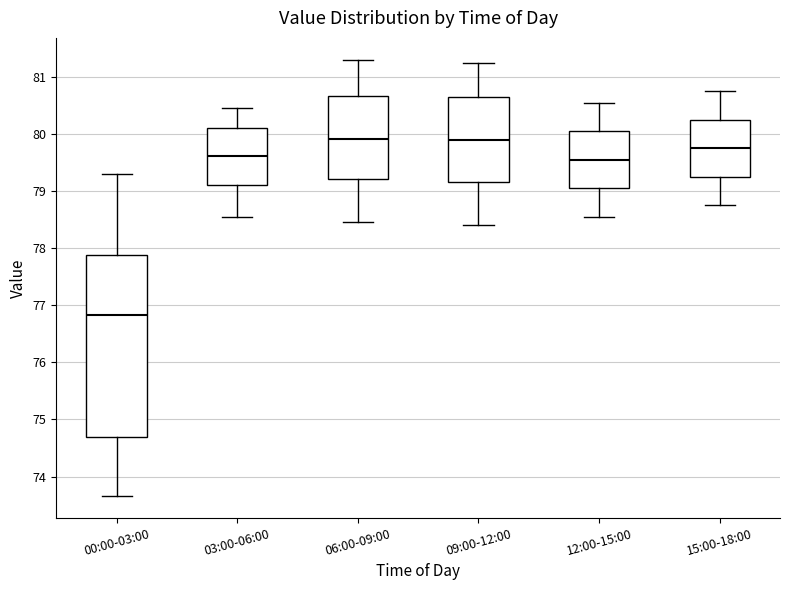

Comparing the boxes themselves (not the whiskers), which one is the tallest?

00:00-03:00